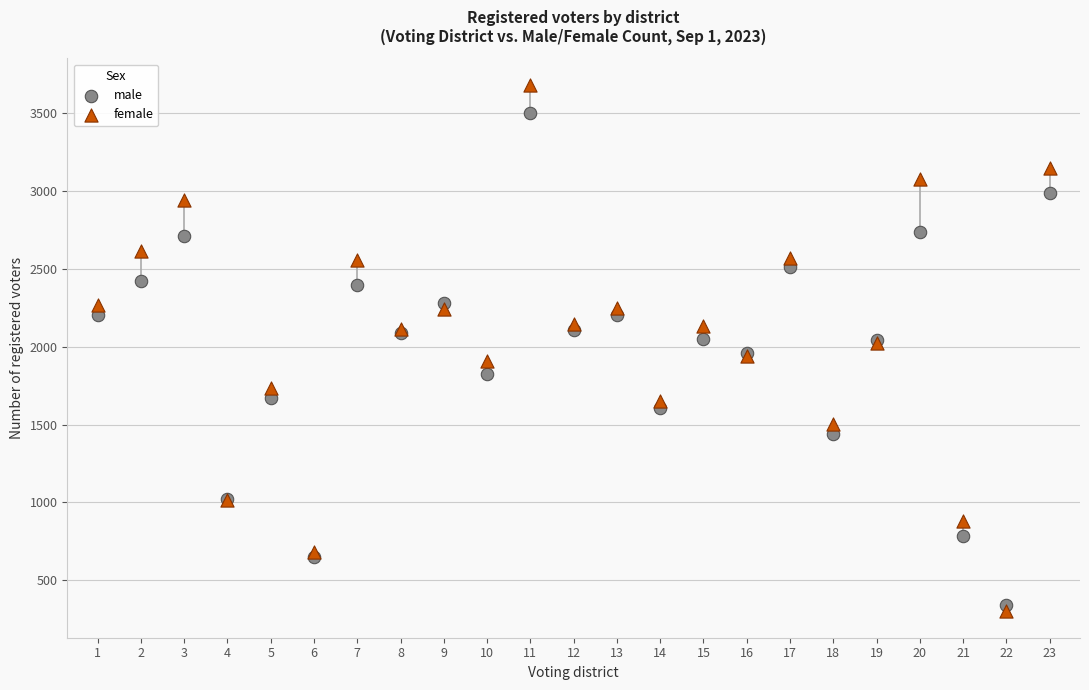

Which series has the largest Y range (max minus min)?

female